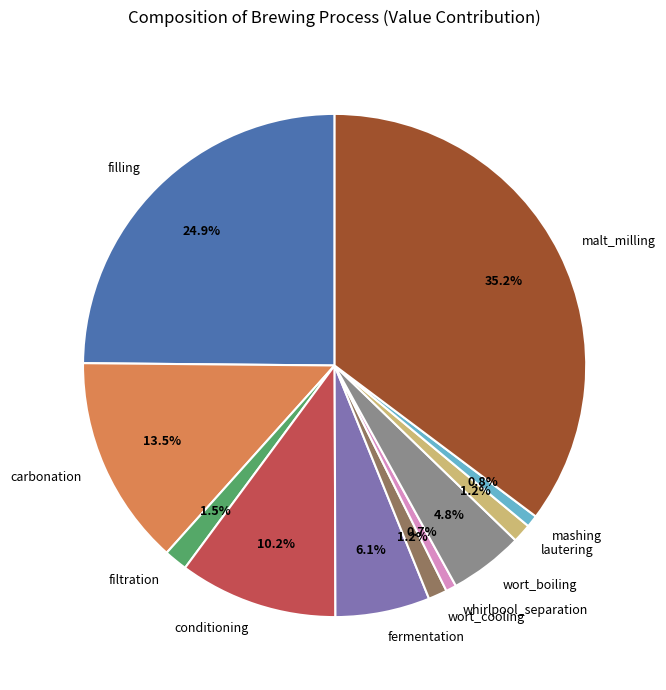

What percentage is the lautering slice, to the nearest percent?

1%